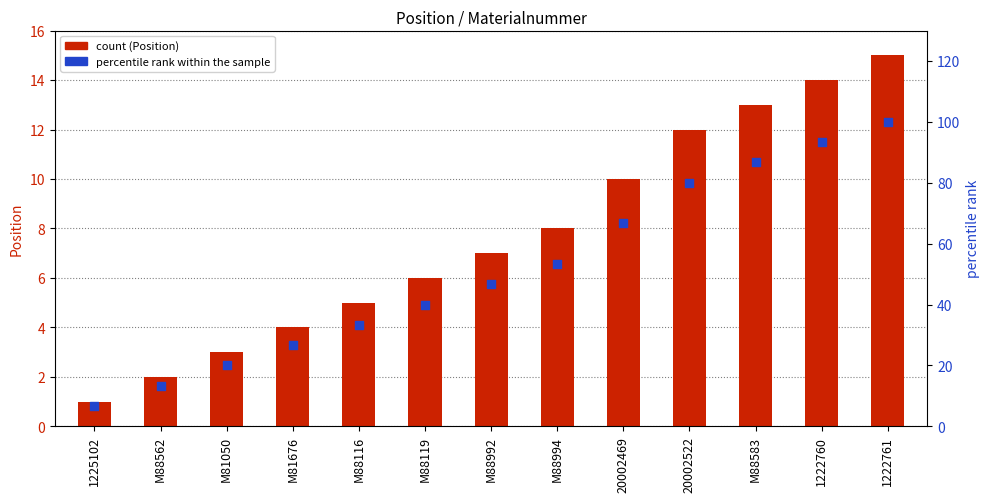

Which series has the widest spread of Y values?

percentile rank within the sample